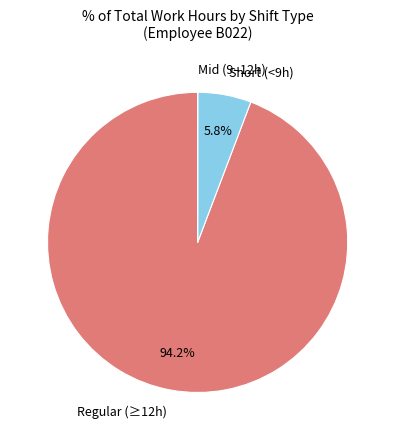

Which slice is the largest?

Regular (≥12h)